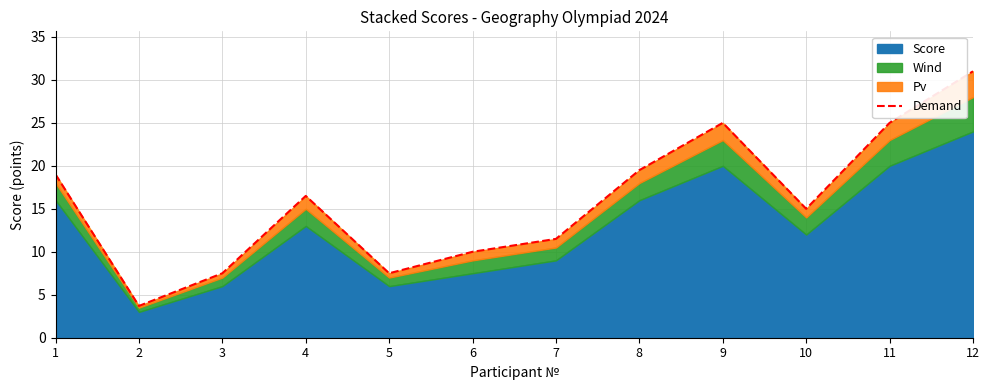

Does the chart display data point markers on the line(s)?

No